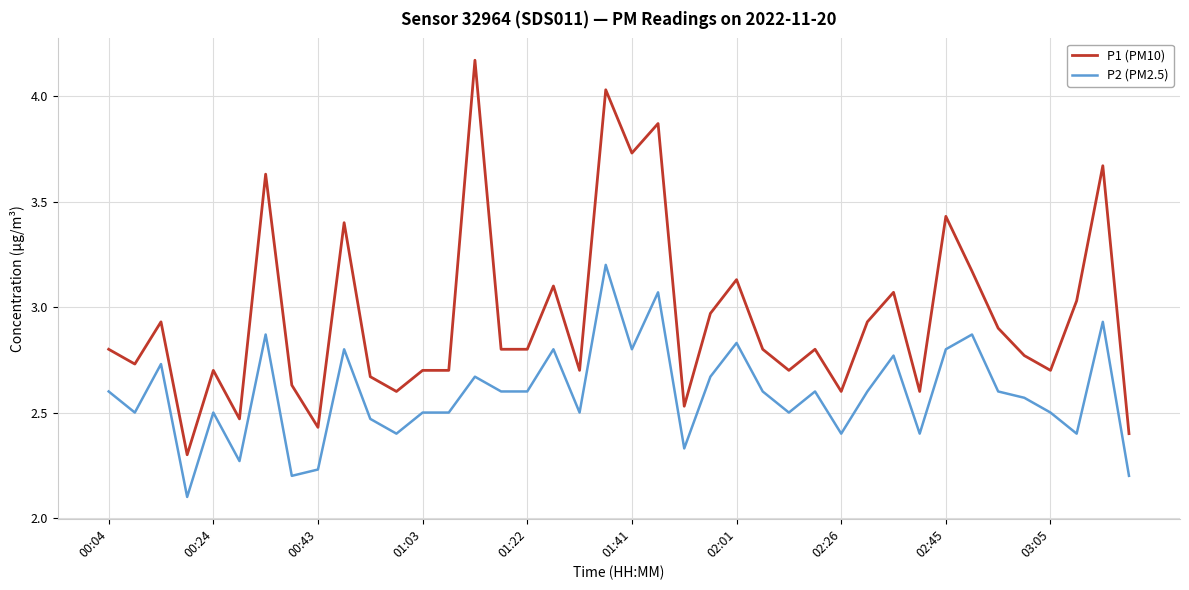

List the series in order of their peak value, lowest first.

P2 (PM2.5), P1 (PM10)